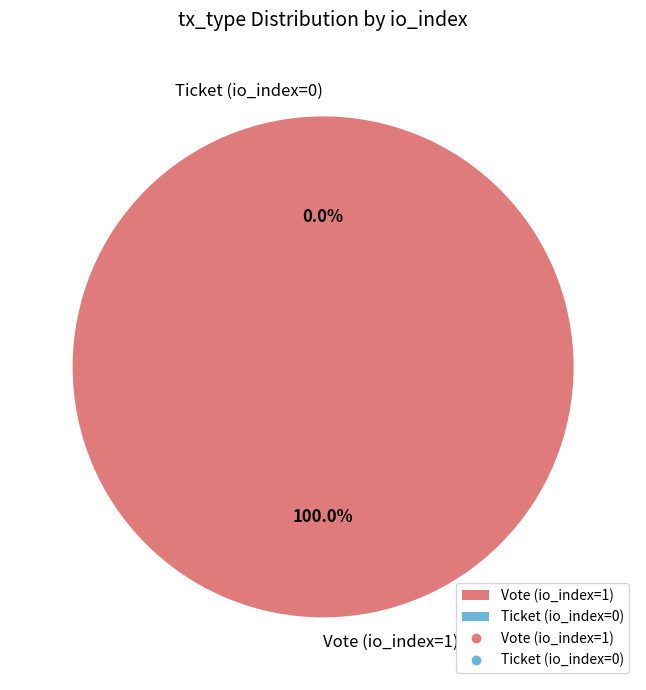

To the nearest percent, what is the difference between the largest and smallest slice percentages?

100%